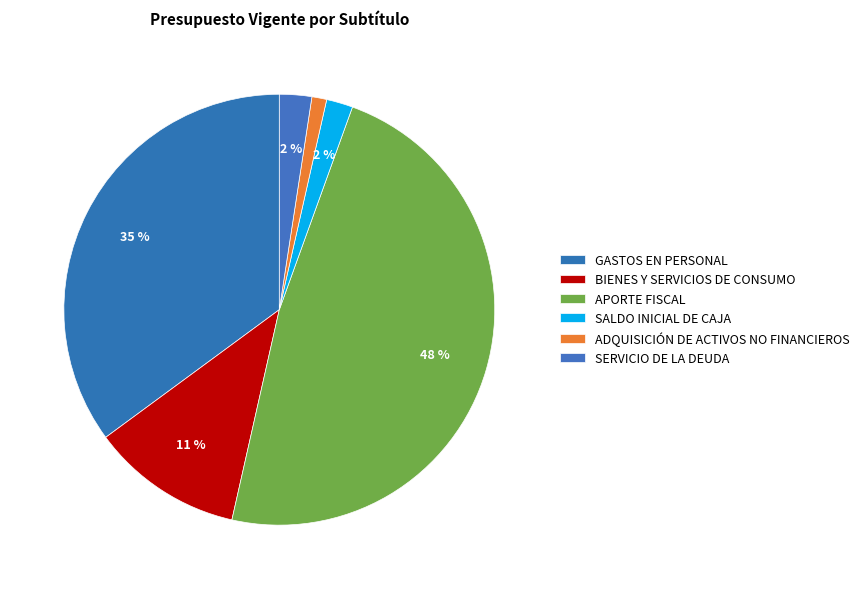

What is the largest slice in the pie chart?

APORTE FISCAL